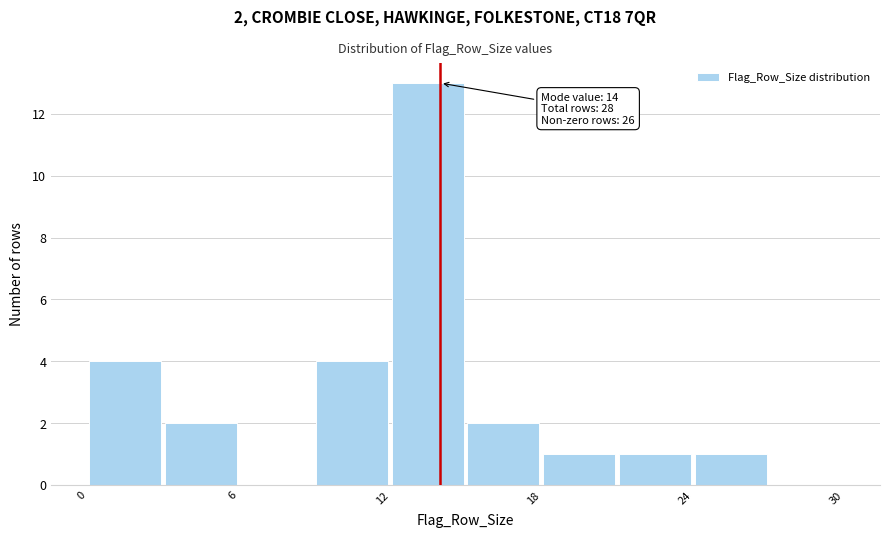

Read against the x-axis, roughly where is the centre of the tallest bar?

14